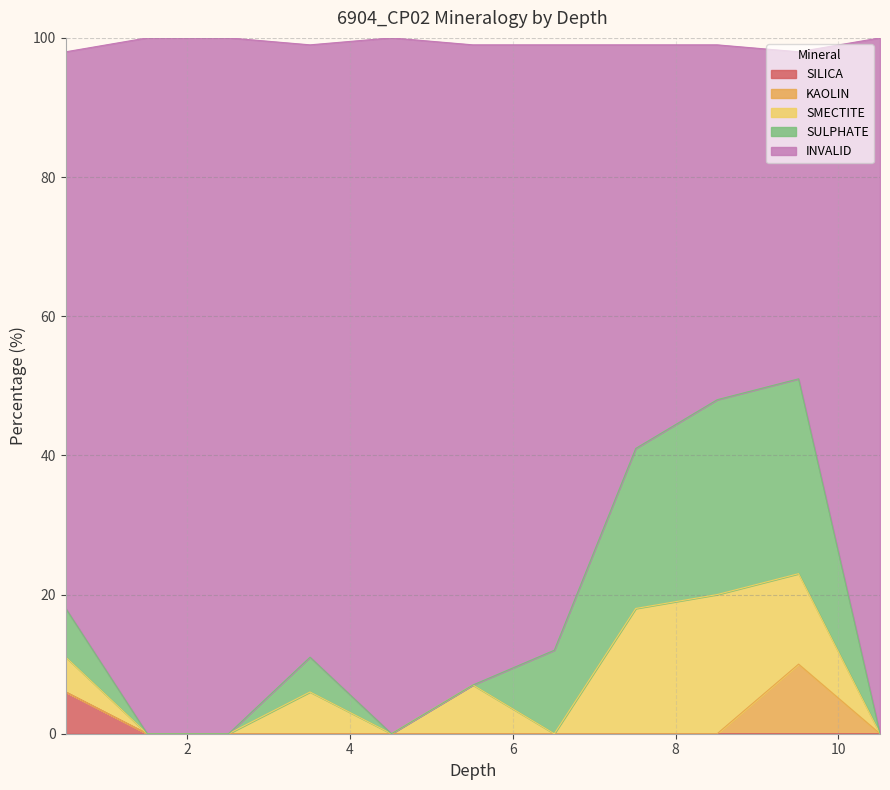

Reading left to right, what are all the values shown in this chart?

SILICA: 0.51=6	1.51=0	2.51=0	3.51=0	4.51=0	5.51=0	6.51=0	7.51=0	8.51=0	9.51=0	10.51=0
KAOLIN: 0.51=0	1.51=0	2.51=0	3.51=0	4.51=0	5.51=0	6.51=0	7.51=0	8.51=0	9.51=10	10.51=0
SMECTITE: 0.51=5	1.51=0	2.51=0	3.51=6	4.51=0	5.51=7	6.51=0	7.51=18	8.51=20	9.51=13	10.51=0
SULPHATE: 0.51=7	1.51=0	2.51=0	3.51=5	4.51=0	5.51=0	6.51=12	7.51=23	8.51=28	9.51=28	10.51=0
INVALID: 0.51=80	1.51=100	2.51=100	3.51=88	4.51=100	5.51=92	6.51=87	7.51=58	8.51=51	9.51=47	10.51=100